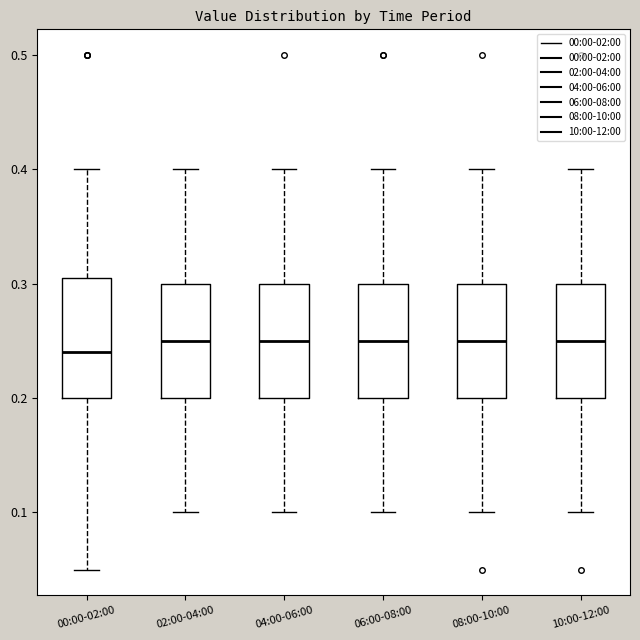

Reading left to right, read every box against the y-axis: the position of its median line, the range the box covers, and the ends of its whiskers. The values are not printed on the chart, so give them approximately, as read against the axis.

00:00-02:00: median 0.24, box 0.20 to 0.31, whiskers 0.05 to 0.40
02:00-04:00: median 0.25, box 0.20 to 0.30, whiskers 0.10 to 0.40
04:00-06:00: median 0.25, box 0.20 to 0.30, whiskers 0.10 to 0.40
06:00-08:00: median 0.25, box 0.20 to 0.30, whiskers 0.10 to 0.40
08:00-10:00: median 0.25, box 0.20 to 0.30, whiskers 0.10 to 0.40
10:00-12:00: median 0.25, box 0.20 to 0.30, whiskers 0.10 to 0.40